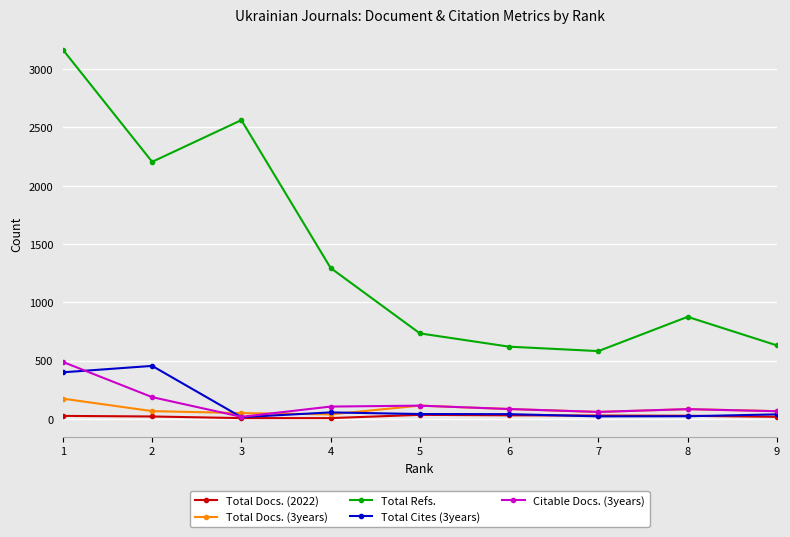

Rank the series by their maximum value, from highest to lowest.

Total Refs., Citable Docs. (3years), Total Cites (3years), Total Docs. (3years), Total Docs. (2022)